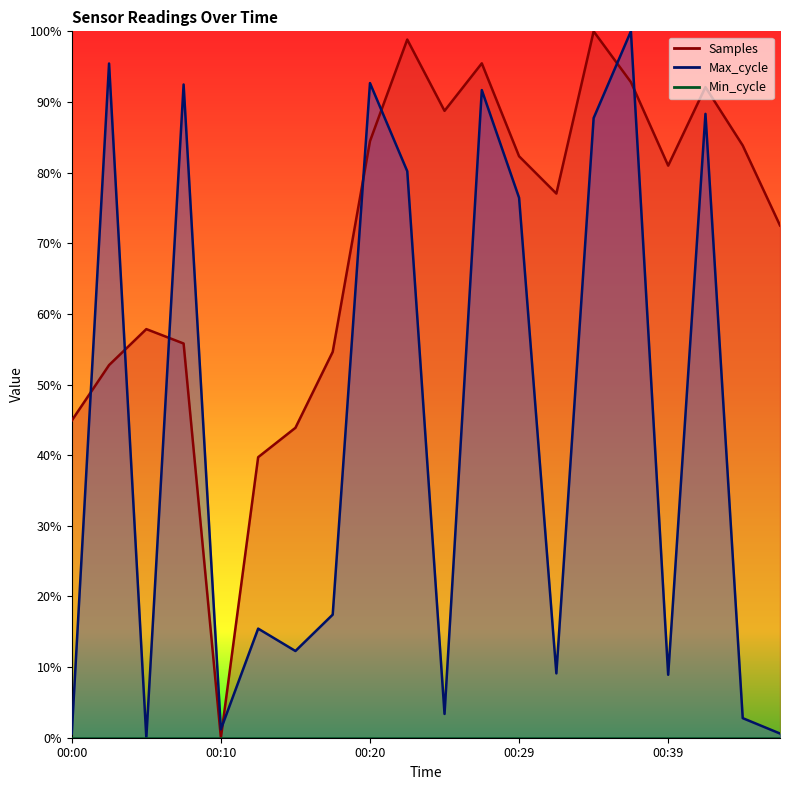

True or false: Max_cycle has a value of 137.6 at 00:34.

False